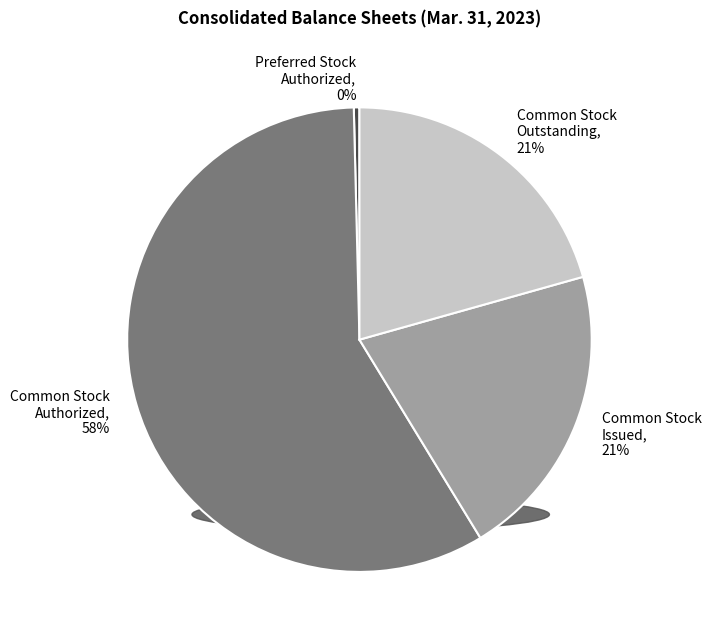

Is it true that Common Stock Outstanding, 21% is 29% of the pie?

False